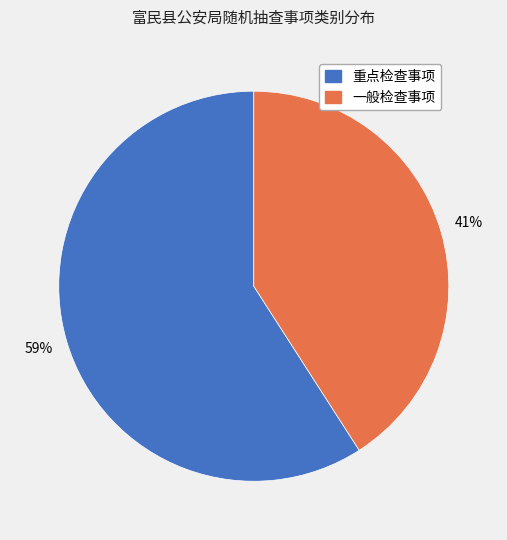

Do 一般检查事项 and 重点检查事项 together represent more than half of the pie?

Yes